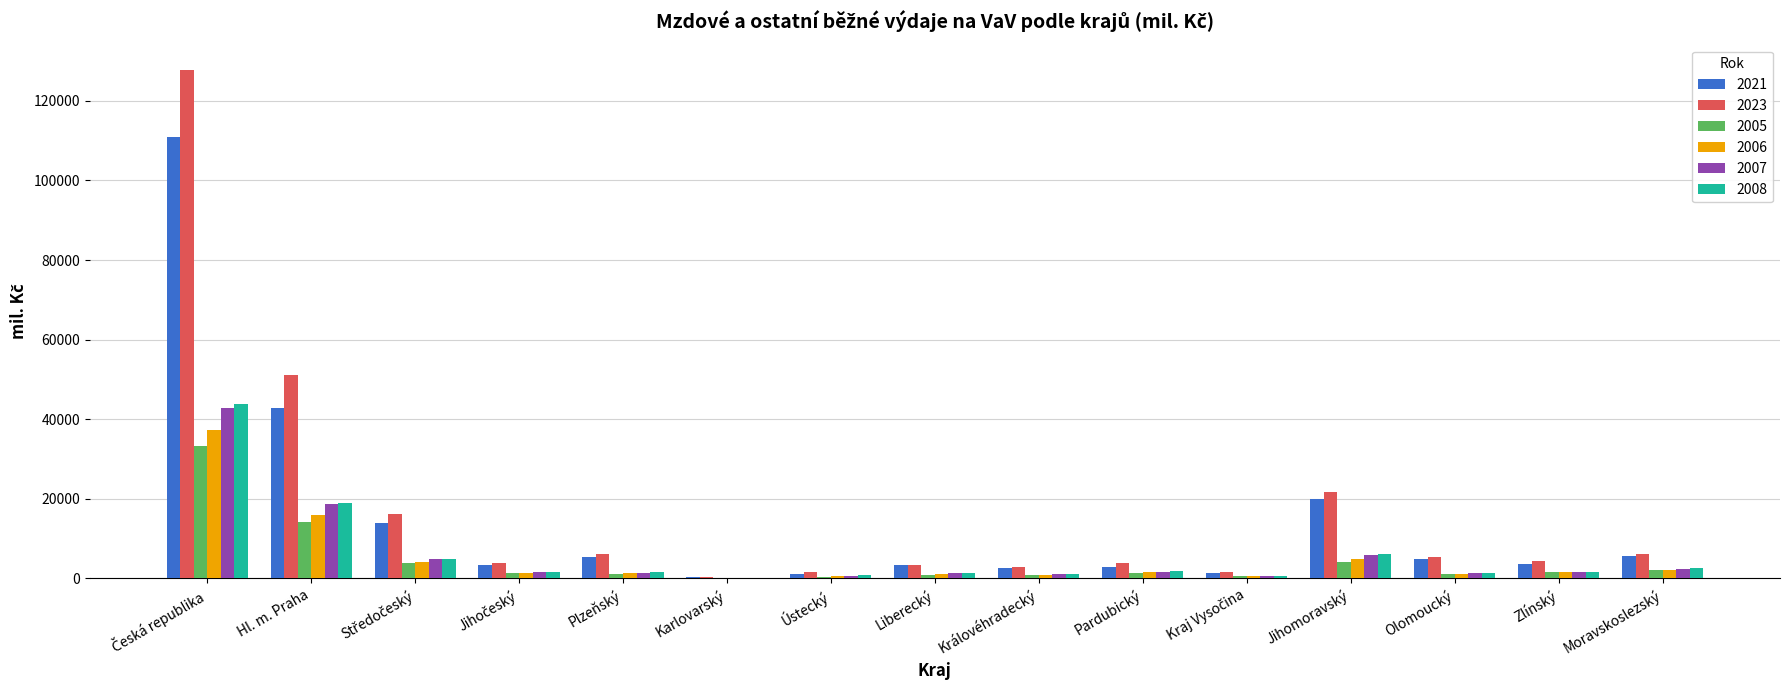

What is the maximum value for 2005?

33316.7